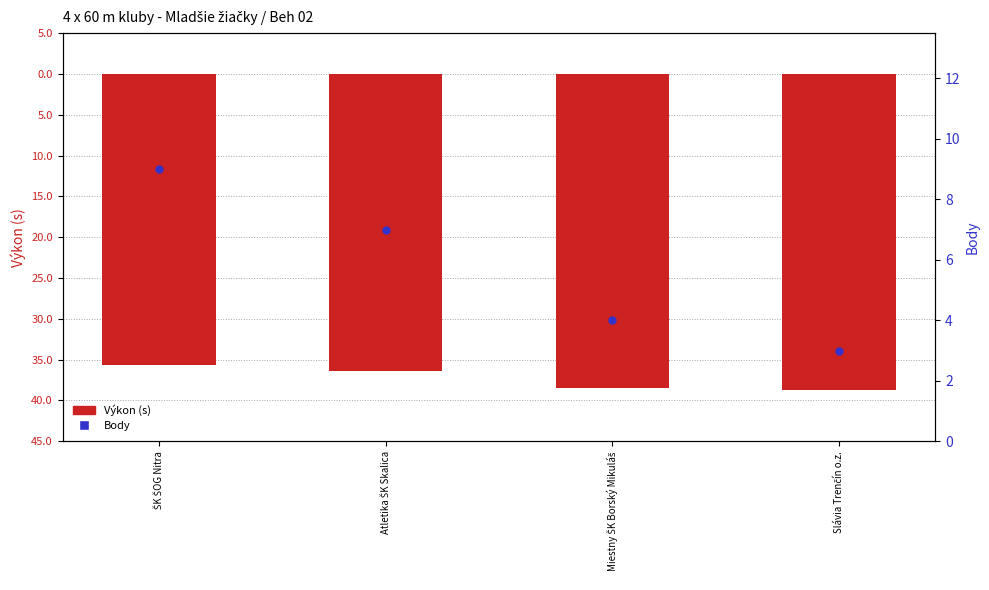

Which series has the widest spread of Y values?

Body